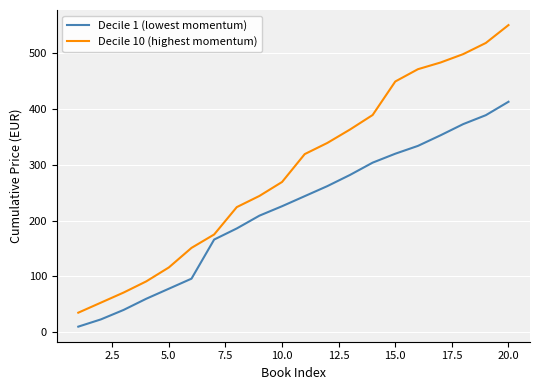

Reading left to right, list all the values displayed in this chart.

Decile 1 (lowest momentum): 10.0	23.0	39.9	59.9	77.9	95.9	165.9	185.8	208.7	225.6	243.6	261.6	281.6	303.6	319.6	333.6	352.6	372.6	388.6	412.6
Decile 10 (highest momentum): 35.0	53.0	71.0	91.0	116.0	151.0	175.0	224.0	244.0	269.0	318.9	338.9	362.9	388.9	448.9	470.9	482.9	497.9	517.9	549.9